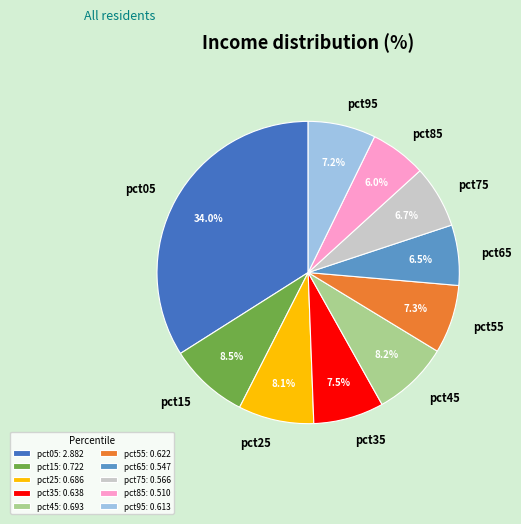

Is pct55 the majority of the pie?

No